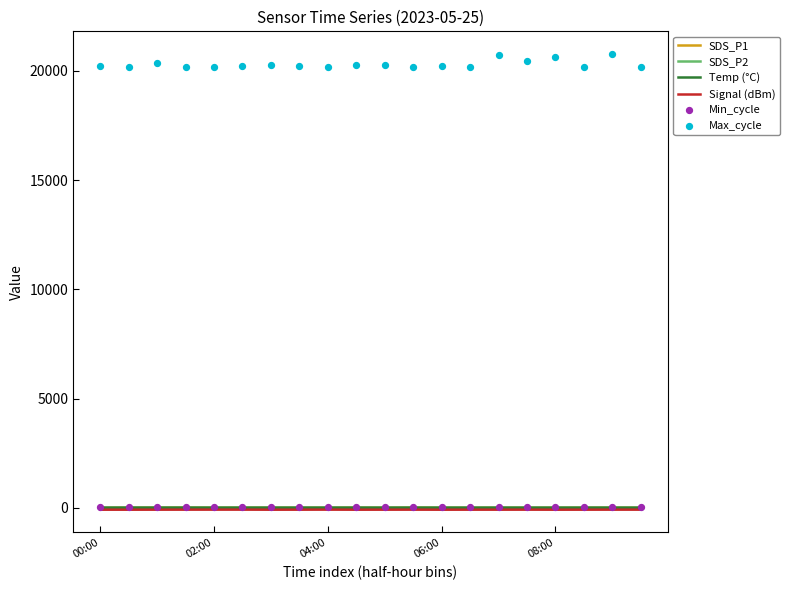

What are all the series names shown in the legend?

SDS_P1, SDS_P2, Temp (°C), Signal (dBm), Min_cycle, Max_cycle